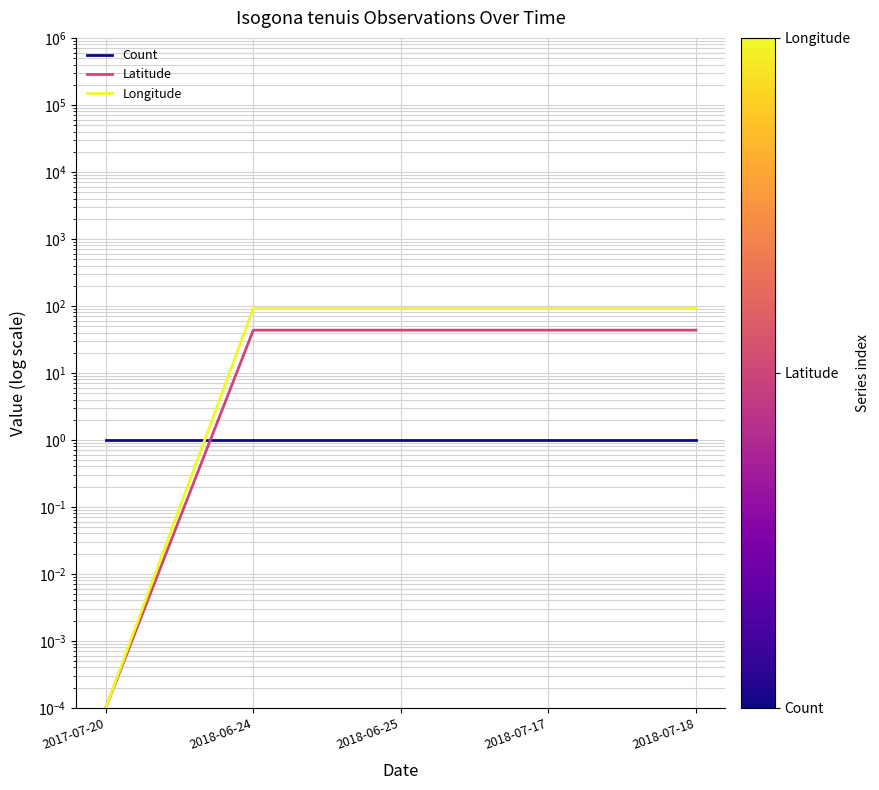

Where is Longitude nearest to the value 45?

2017-07-20